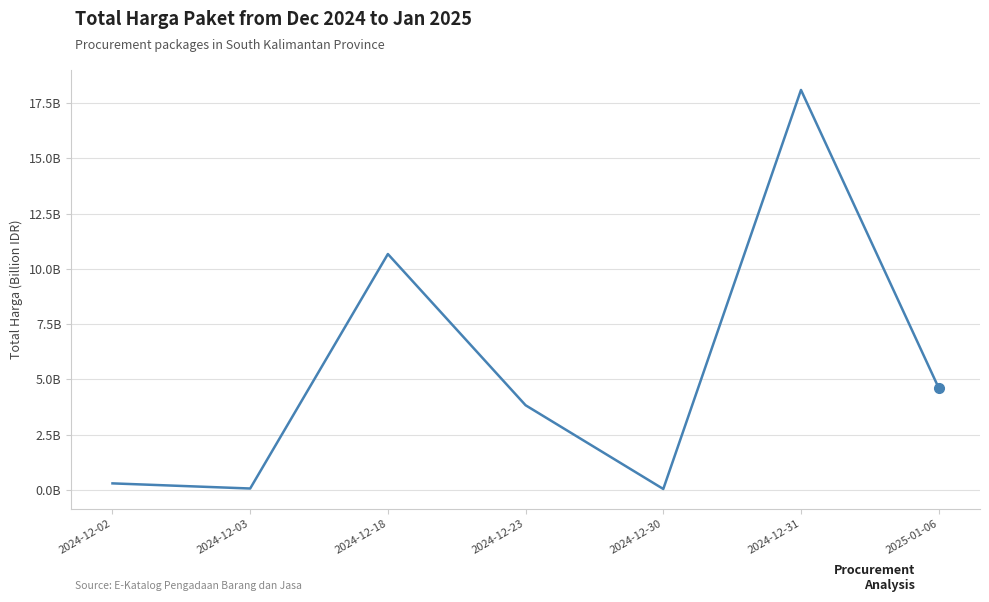

Which has a higher value, 2024-12-03 or 2024-12-31?

2024-12-31